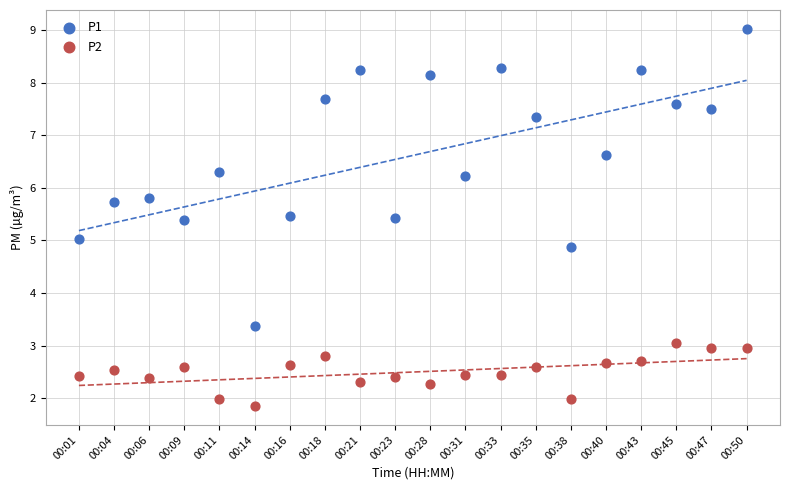

Which series contains the highest Y value?

P1